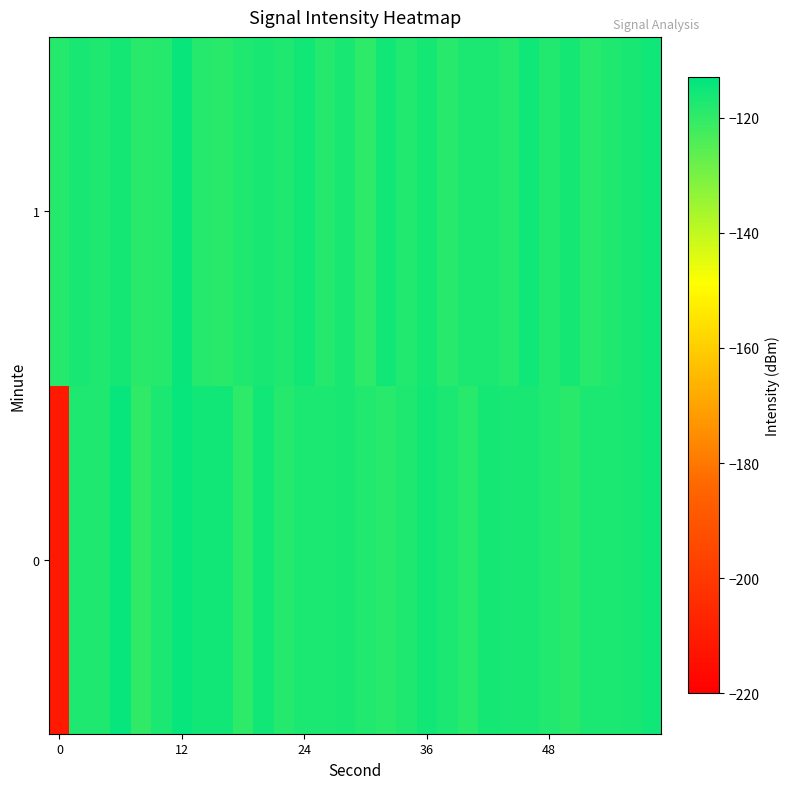

At which category is the sum across all series the highest?

12